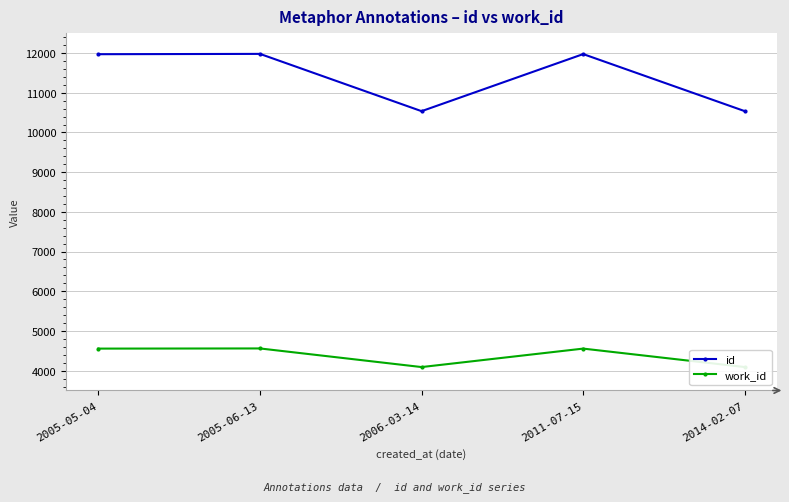

True or false: id and work_id cross at least once.

False